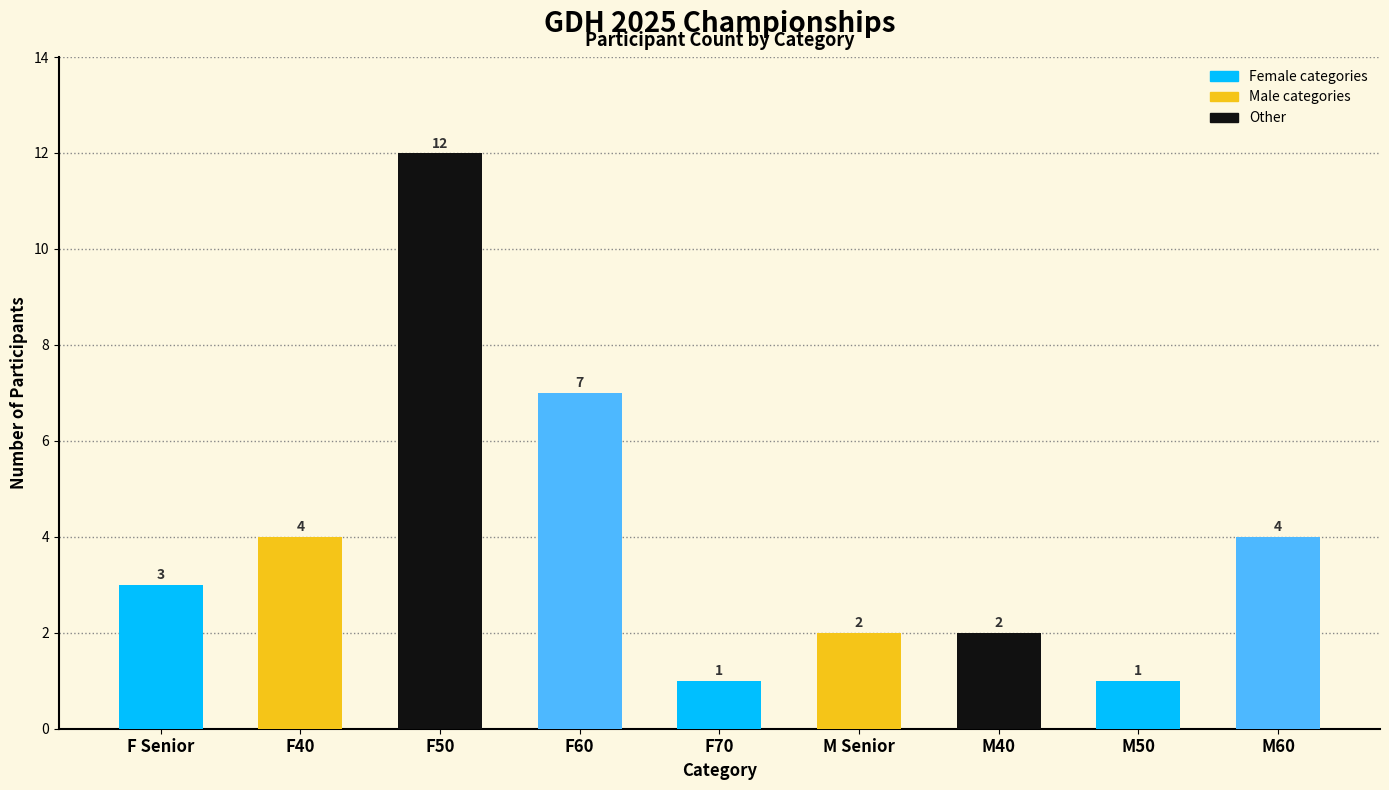

What is the difference between the maximum and minimum values?

11